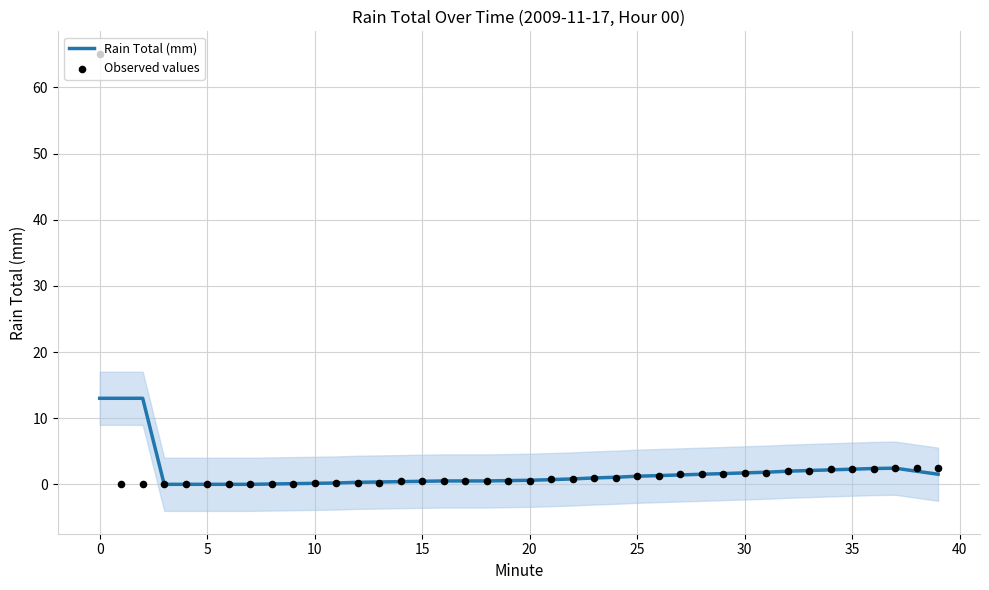

Which series has the largest total across all categories?

Observed values